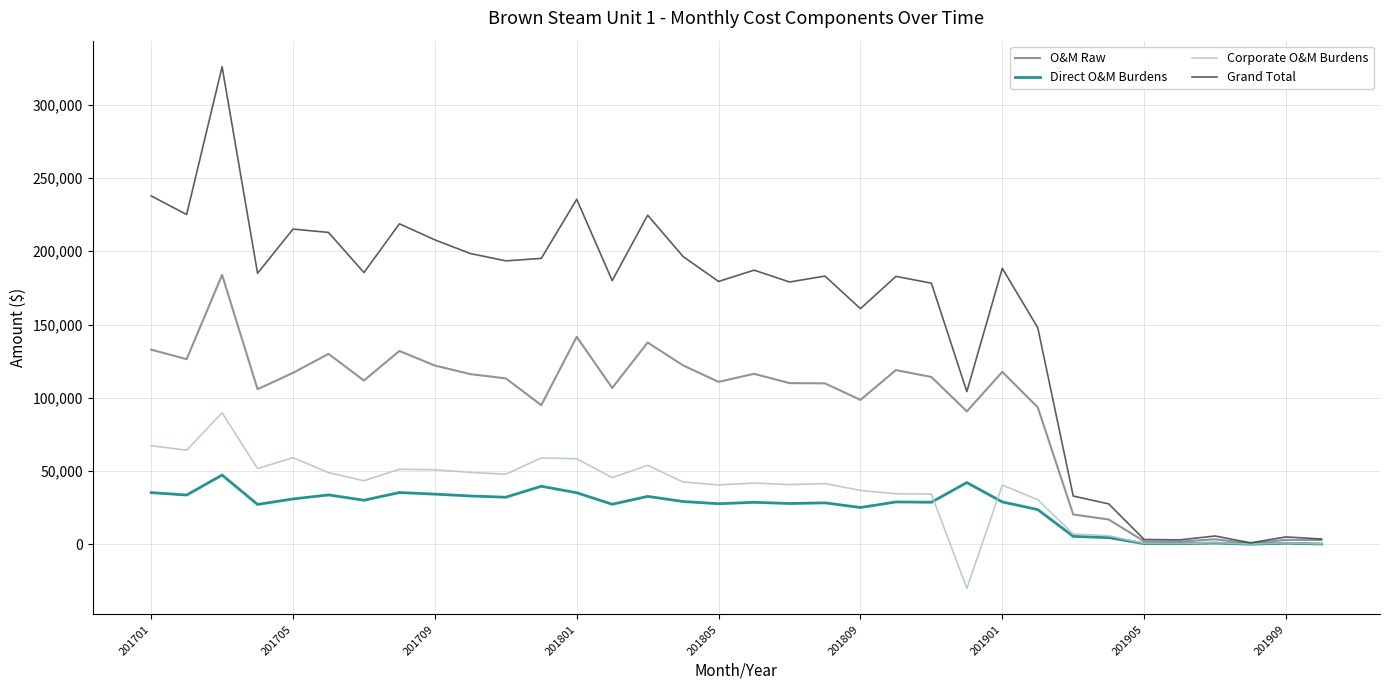

Which series has the widest spread of values?

Grand Total